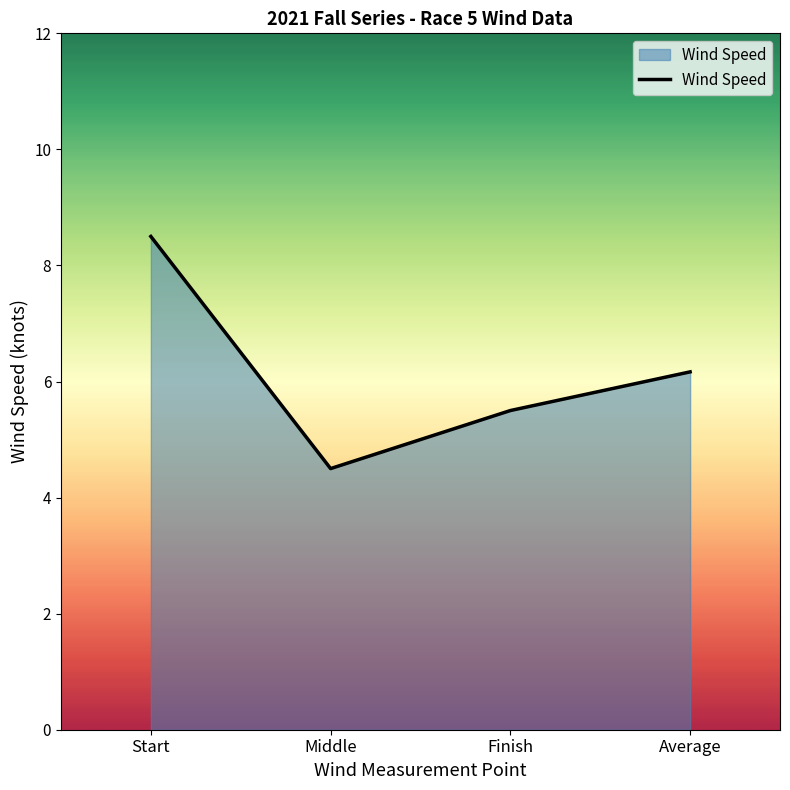

Is it true that the value at Average is 2.2?

False